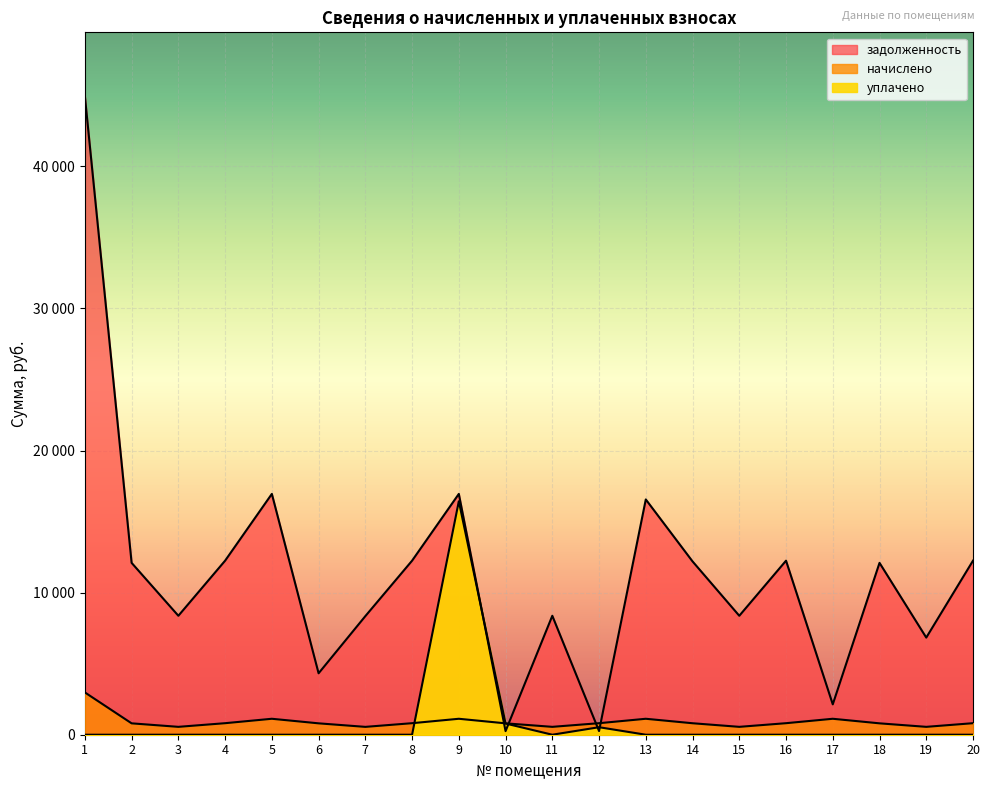

Between which two adjacent categories do уплачено and задолженность first intersect?

9 and 10